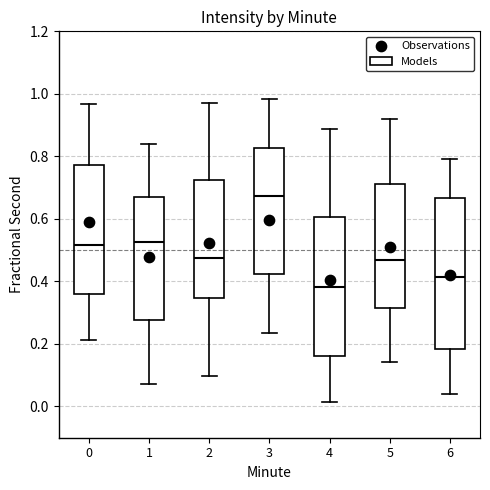

Reading left to right, transcribe this box plot: for each box, give where its median line is, the range the box spans, and where its two whiskers end, as read against the y-axis. The values are not printed on the chart, so give them approximately, as read against the axis.

0: median 0.52, box 0.36 to 0.78, whiskers 0.22 to 0.96
1: median 0.52, box 0.28 to 0.68, whiskers 0.08 to 0.84
2: median 0.48, box 0.34 to 0.72, whiskers 0.10 to 0.98
3: median 0.68, box 0.42 to 0.82, whiskers 0.24 to 0.98
4: median 0.38, box 0.16 to 0.60, whiskers 0.02 to 0.88
5: median 0.46, box 0.32 to 0.72, whiskers 0.14 to 0.92
6: median 0.42, box 0.18 to 0.66, whiskers 0.04 to 0.80